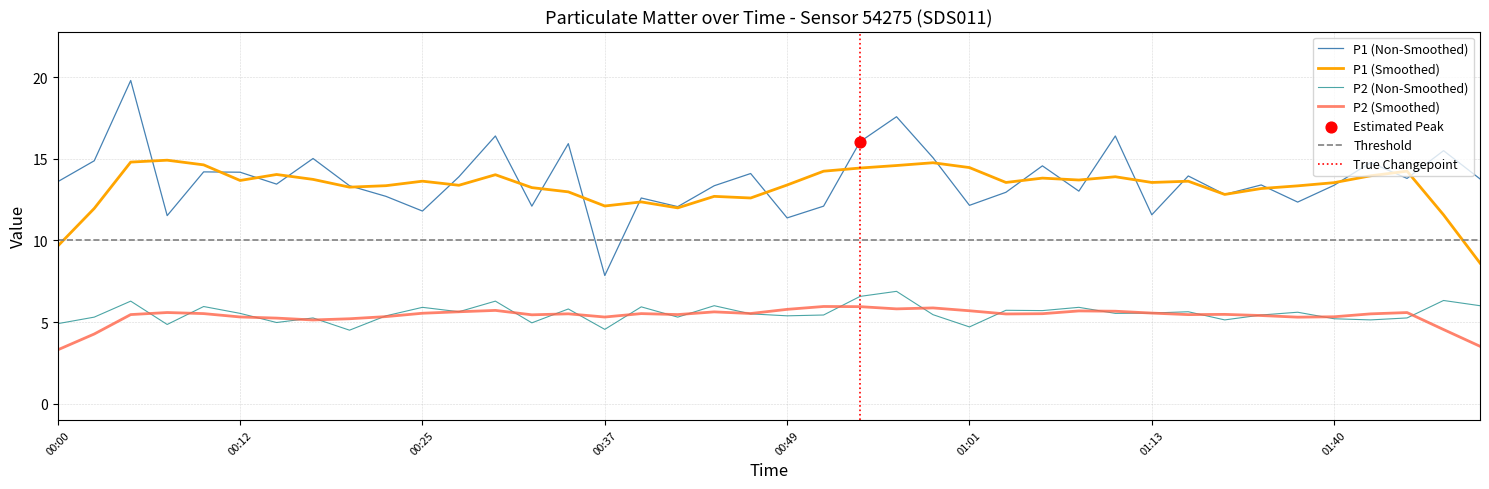

True or false: P2 (Non-Smoothed) and P1 (Smoothed) intersect in this chart.

False